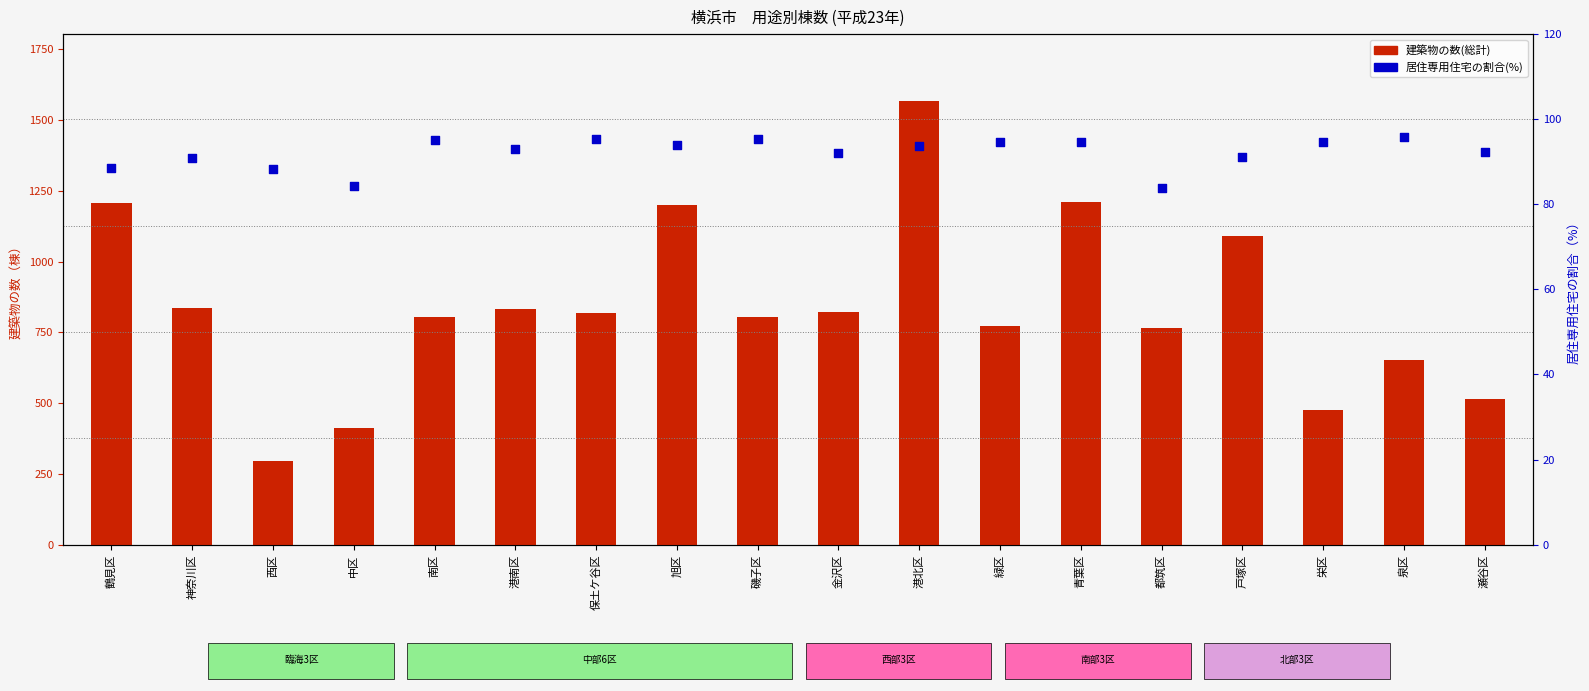

At which category is the sum across all series the highest?

港北区